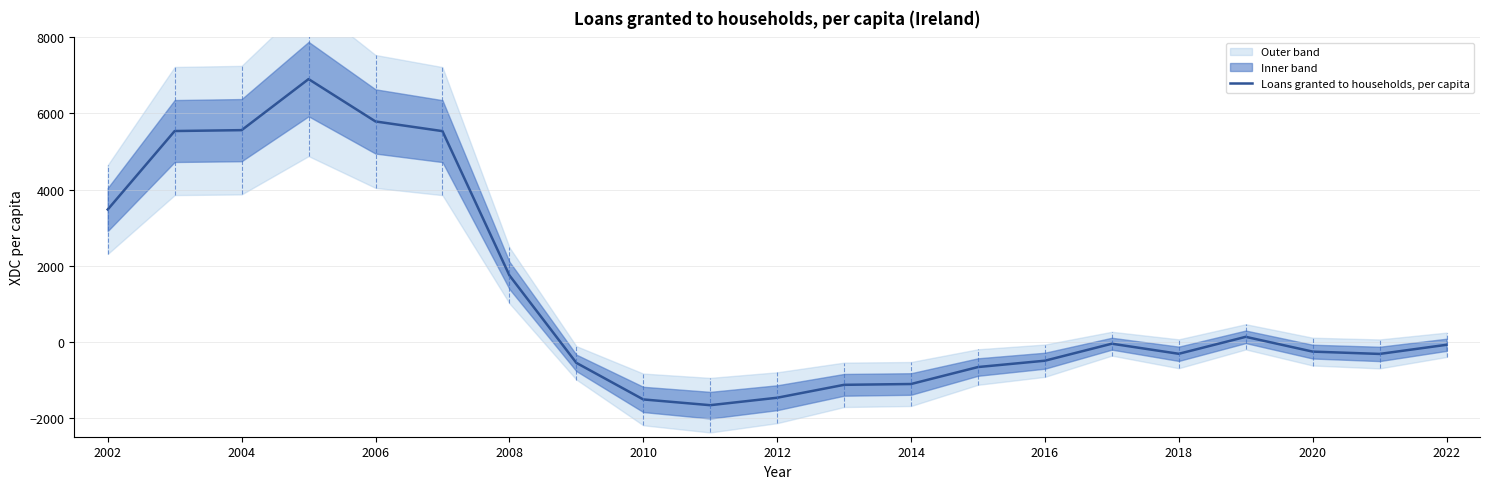

How many values are below -262?

11